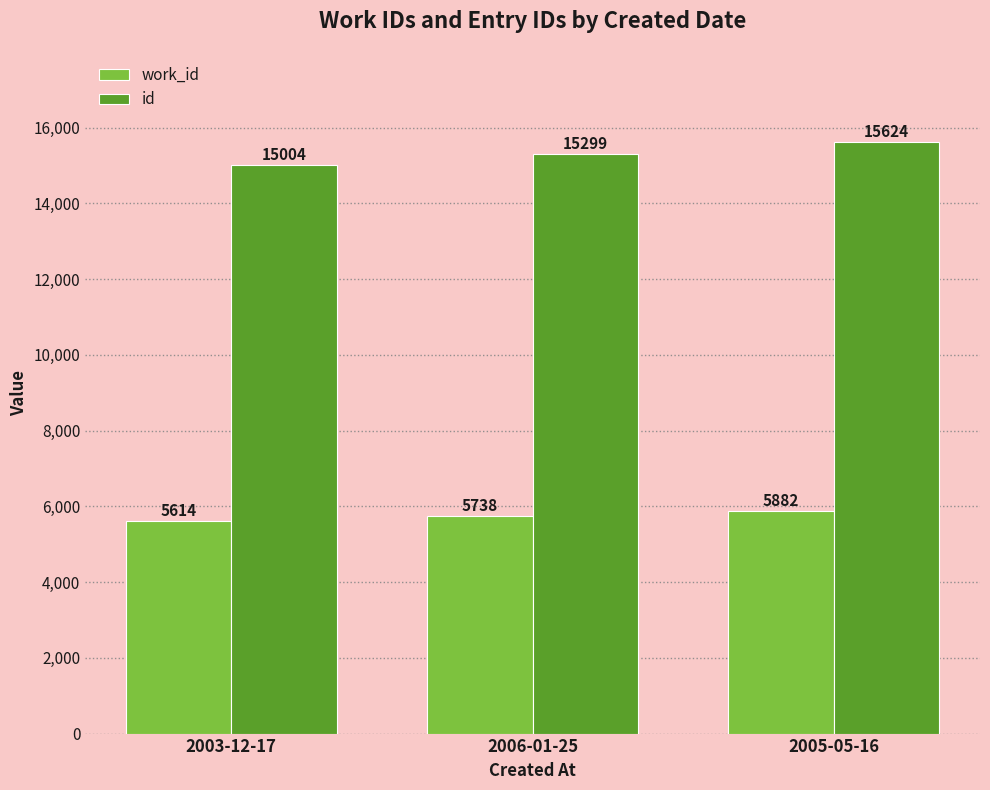

Rank the categories by id value from highest to lowest.

2005-05-16, 2006-01-25, 2003-12-17